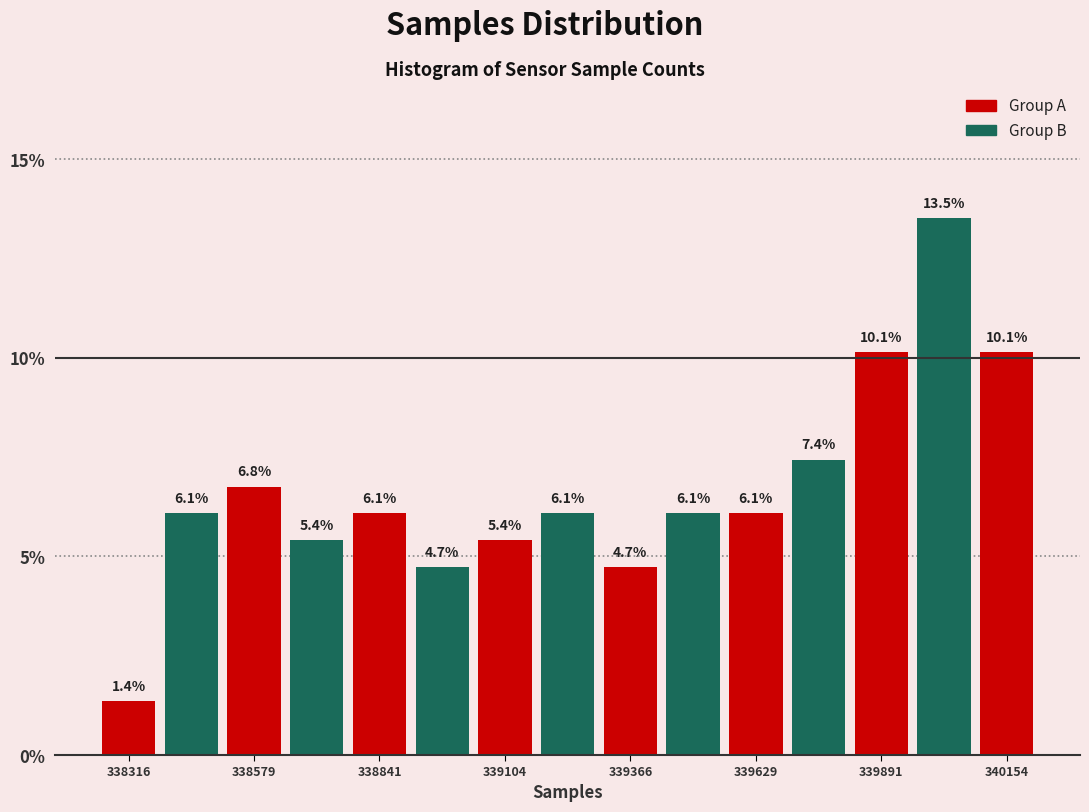

Read against the x-axis, roughly where is the centre of the tallest bar?

340000